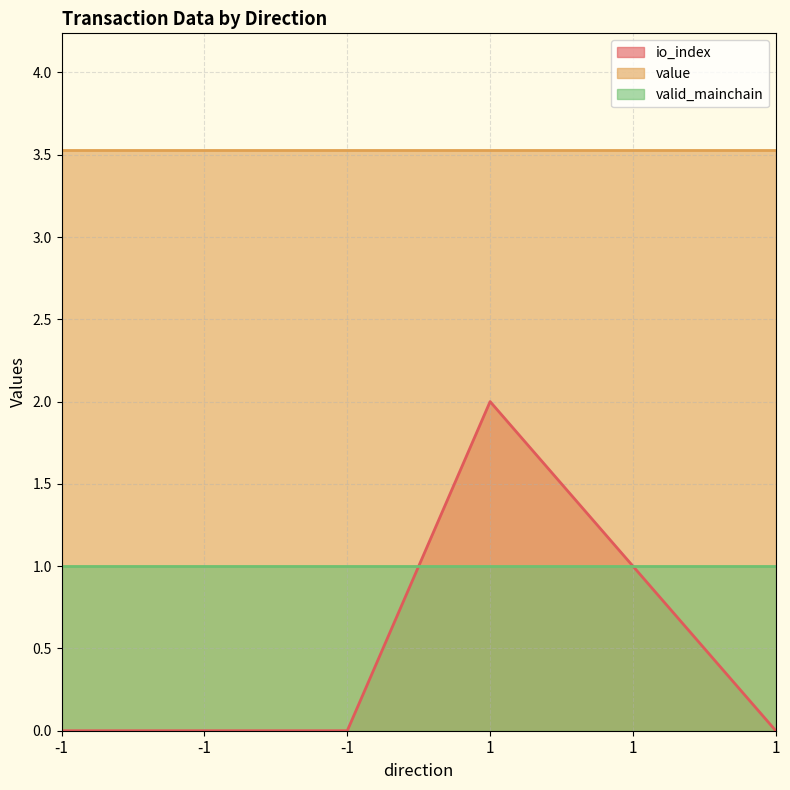

Is it true that io_index equals 1.0 at 1?

True